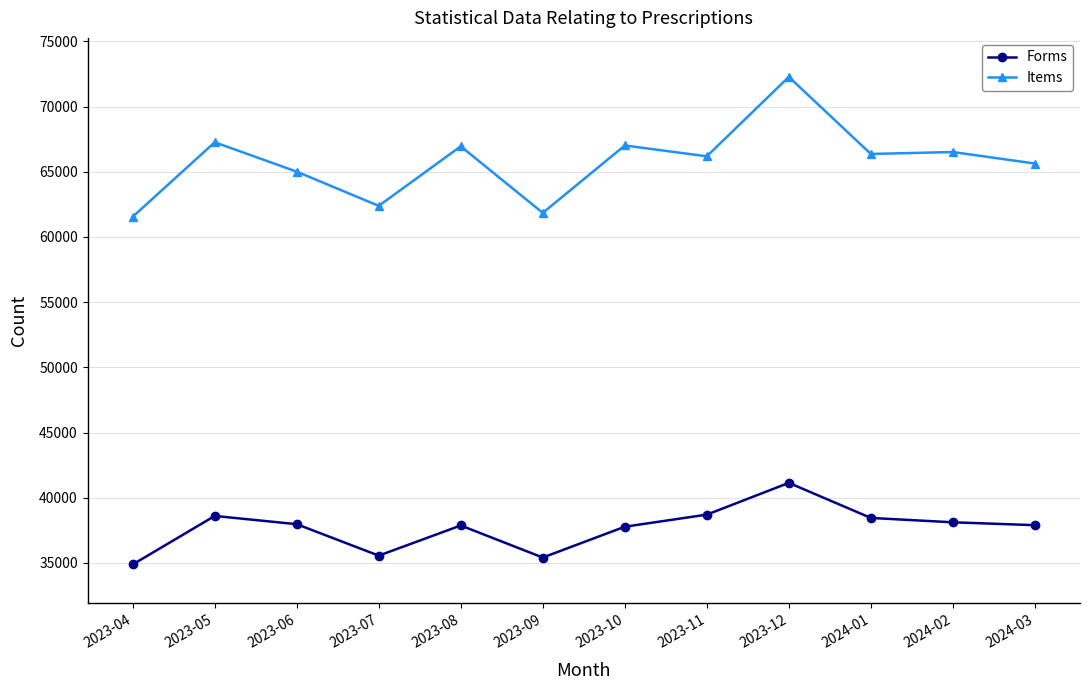

What is the difference between the highest and lowest values at 2024-01?

27917